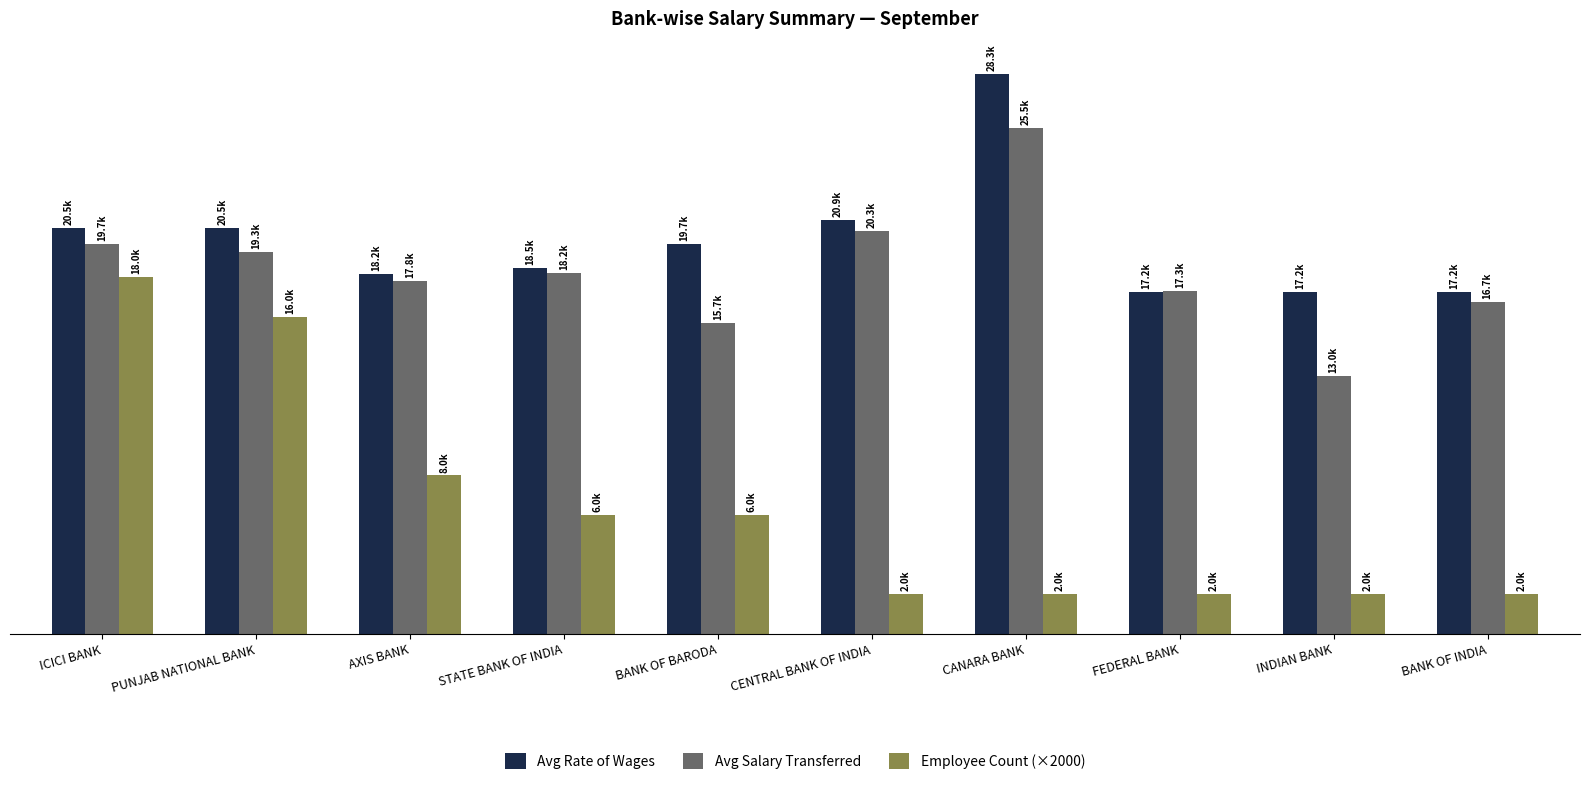

The value of Avg Rate of Wages at FEDERAL BANK is 10302. True or false?

False